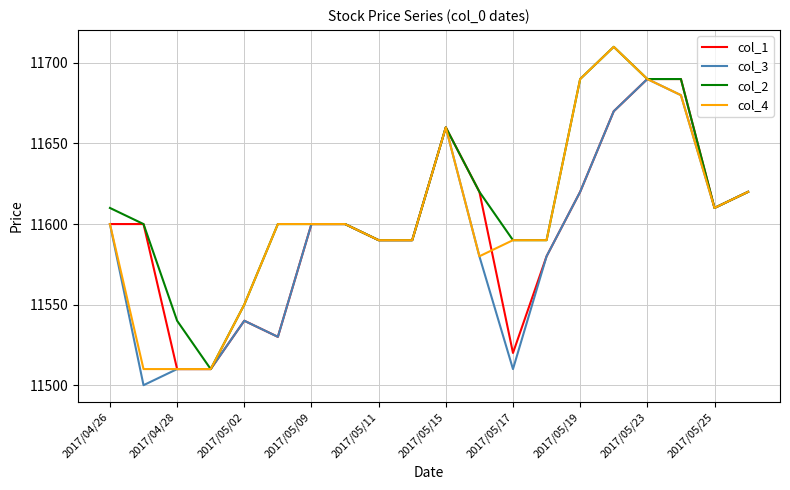

What is the highest value of the col_2 series?

11710